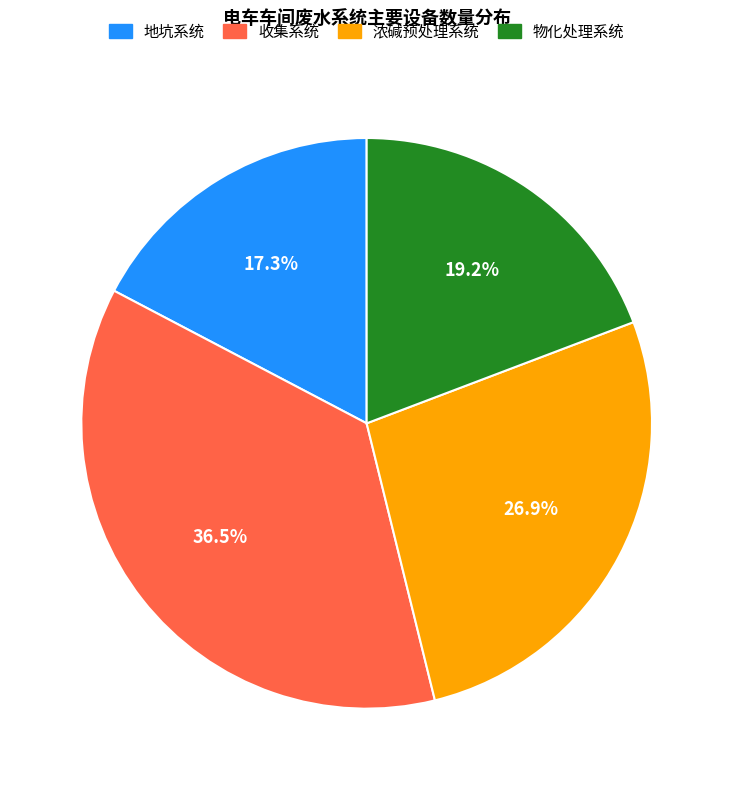

Which has a higher value, 地坑系统 or 浓碱预处理系统?

浓碱预处理系统